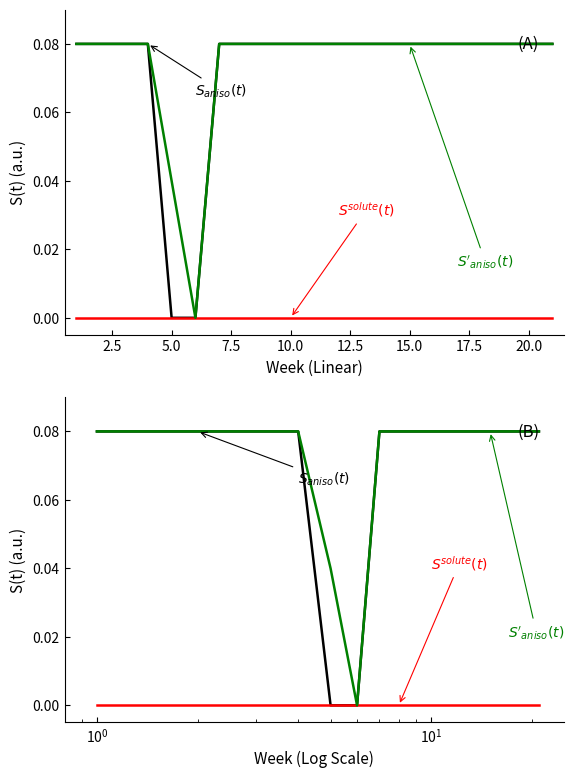

What is the difference between the maximum and minimum values in the $S_{aniso}(t)$ series?

0.1